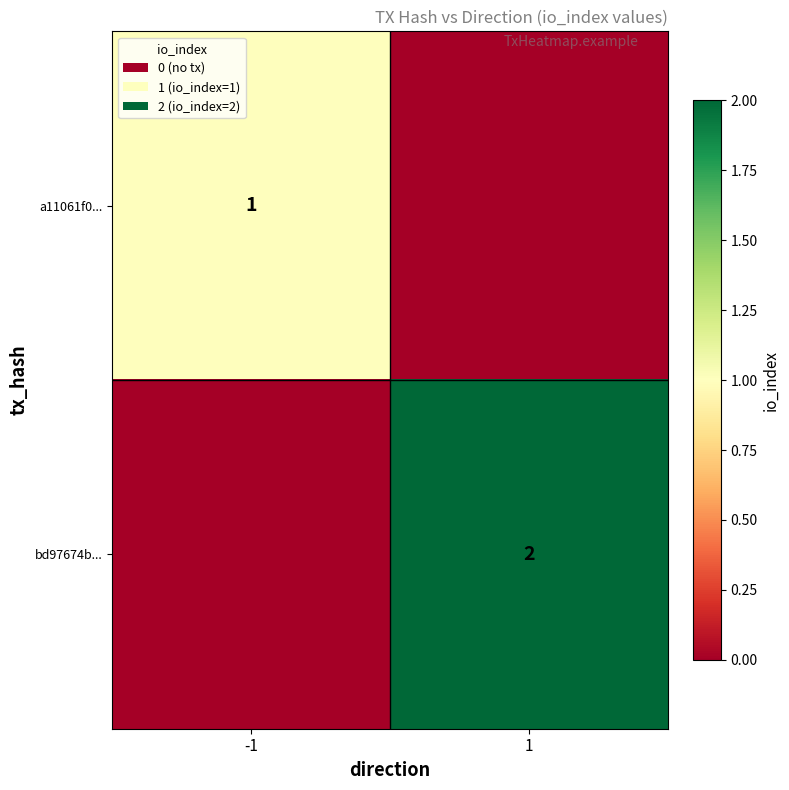

The value of a11061f0... at -1 is 1. True or false?

True